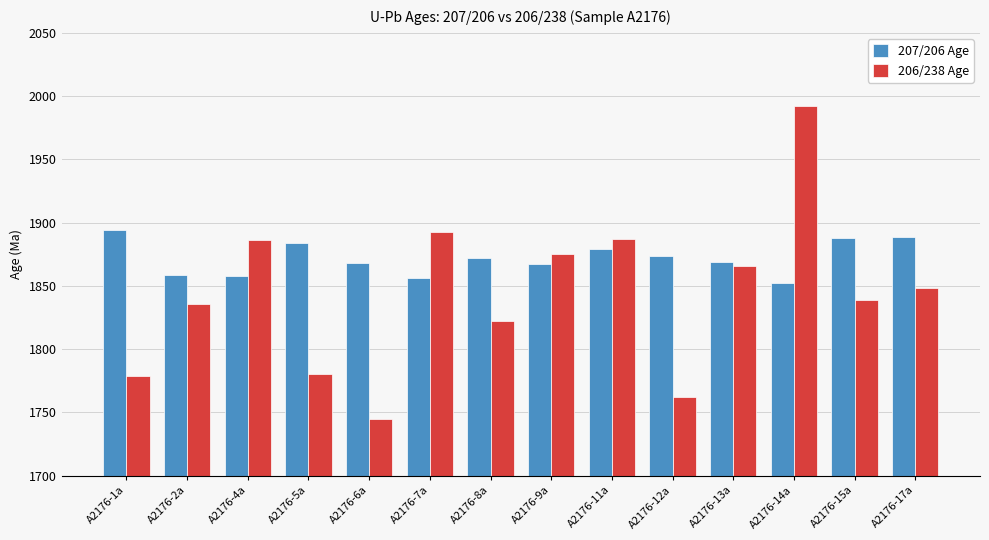

How many distinct data groups are displayed?

2